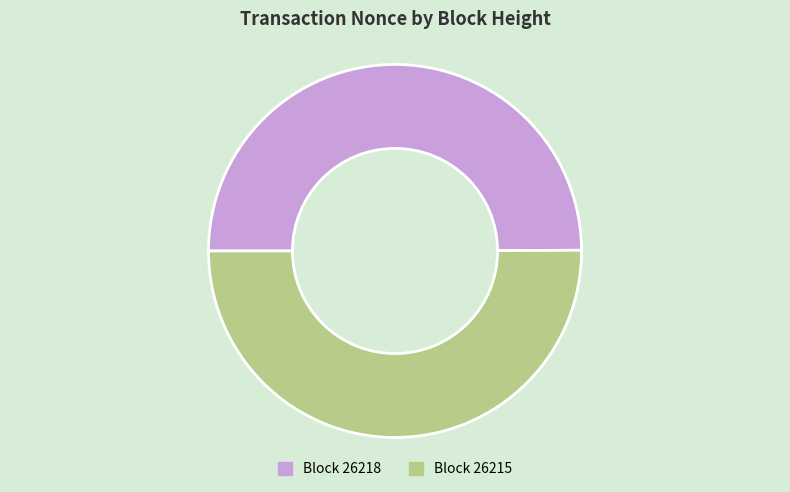

What is the smallest slice in the pie chart?

26218